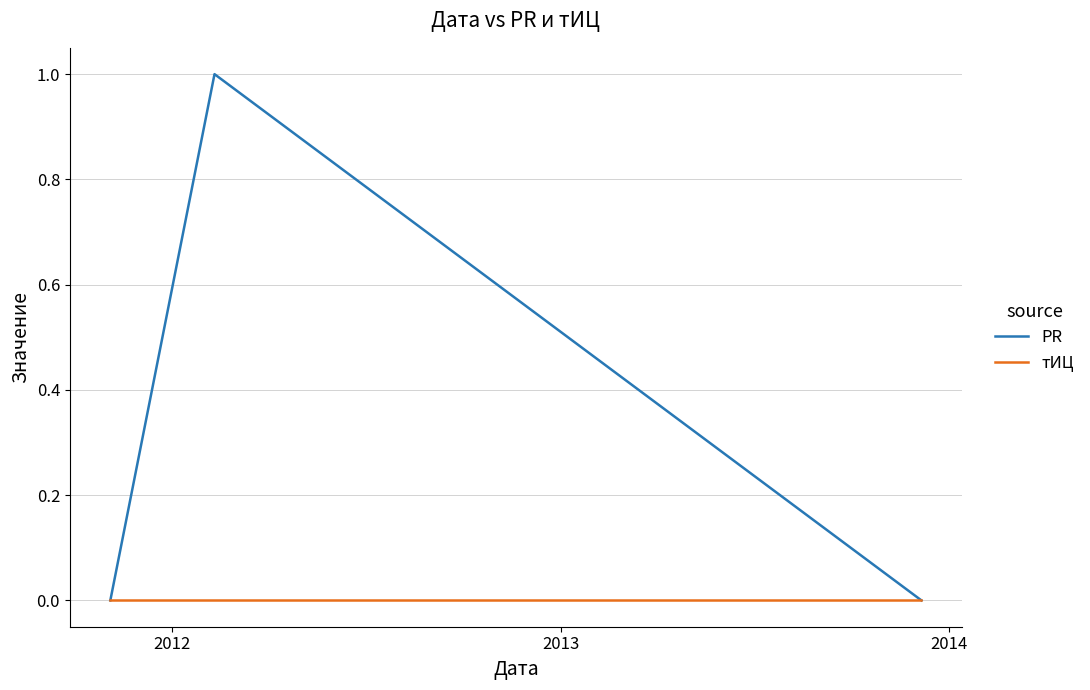

Which series has the widest spread of values?

PR